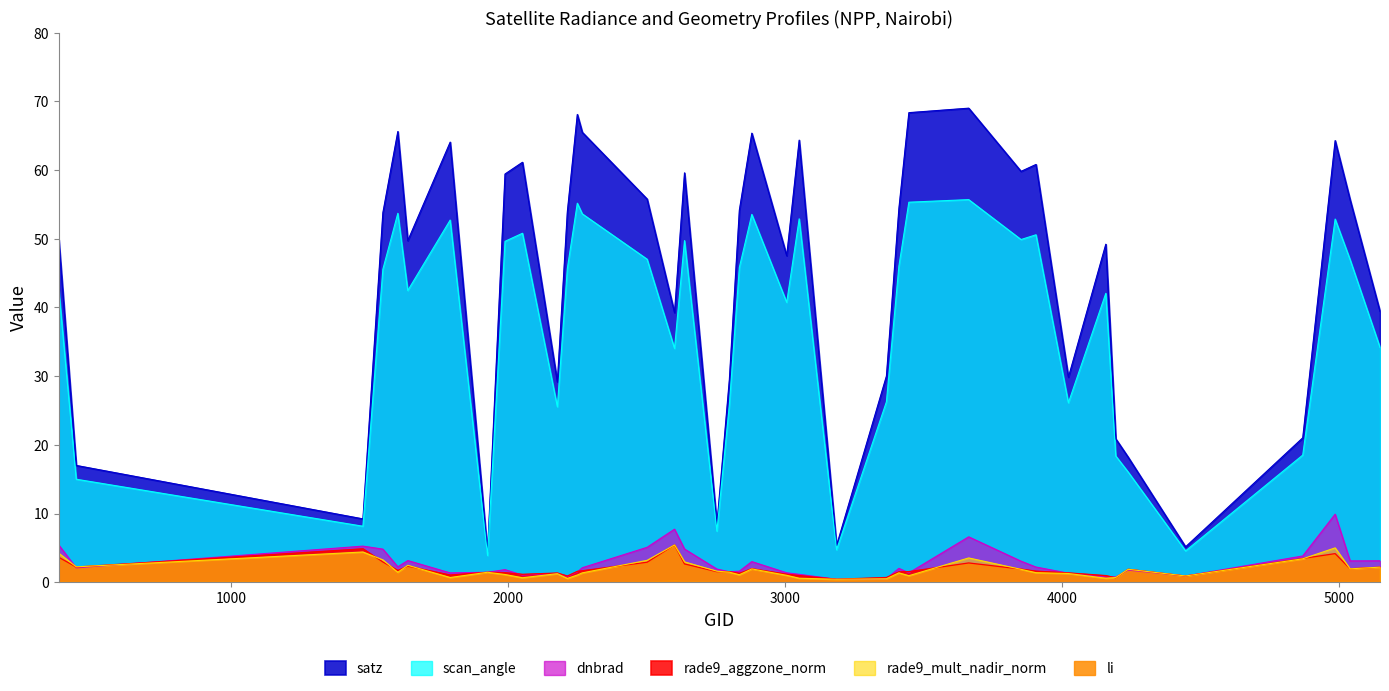

The rade9_aggzone_norm series shows 3.6 at 2636. True or false?

False